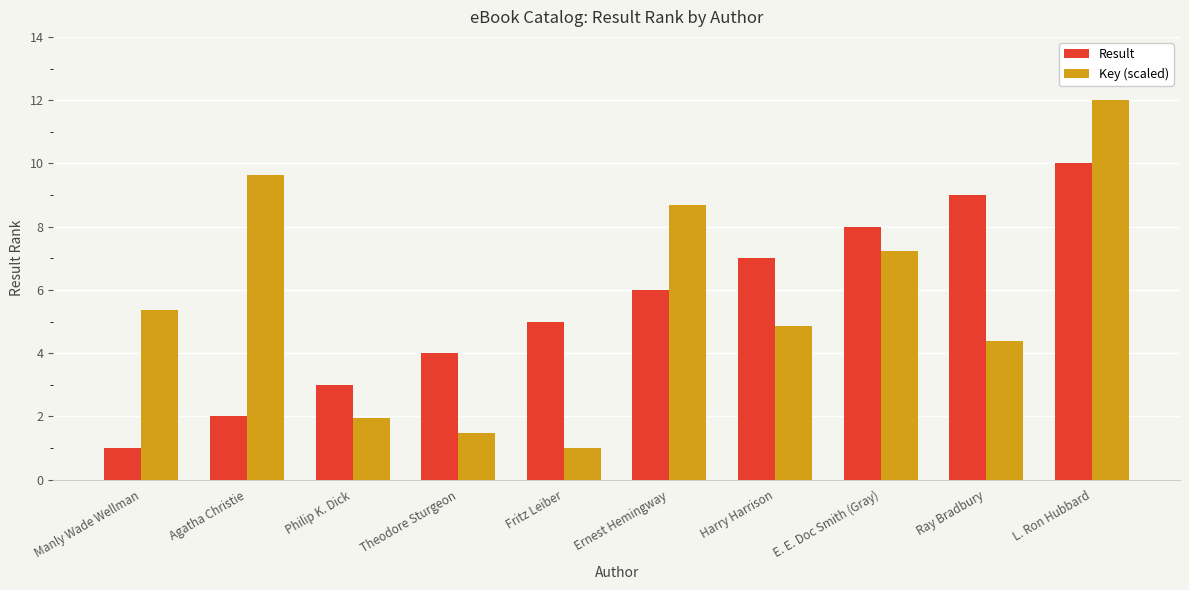

What value does the Key (scaled) series have at Fritz Leiber?

1.0